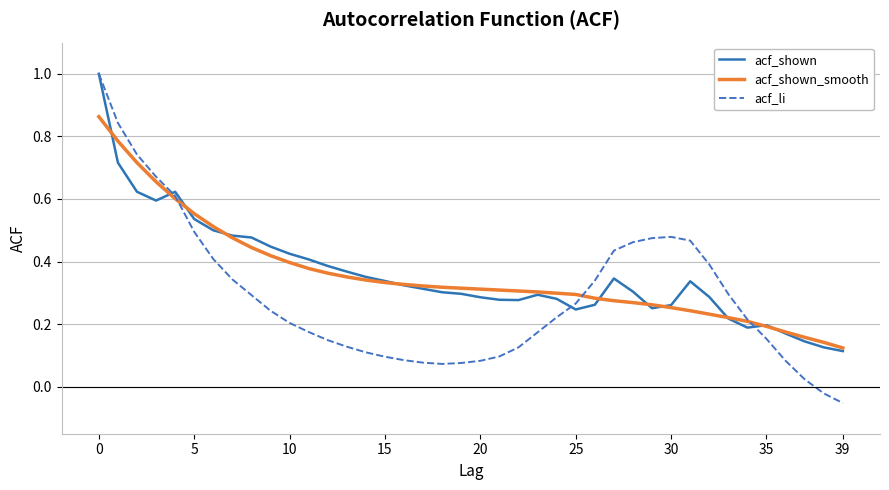

Which series has the widest spread of values?

acf_li